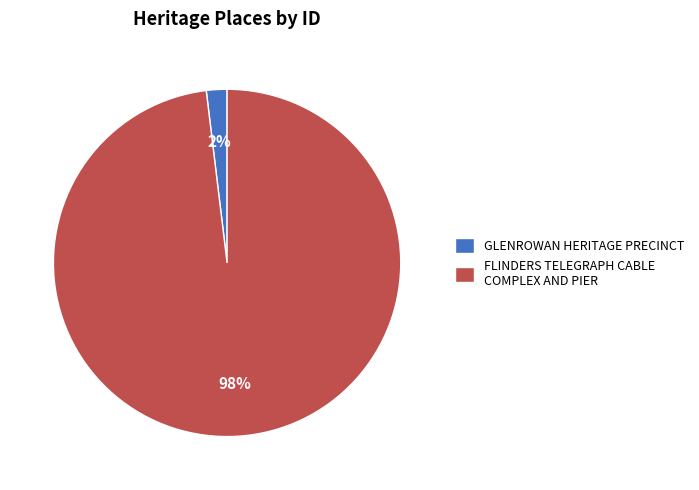

Which category has the smallest portion of the pie?

GLENROWAN HERITAGE PRECINCT